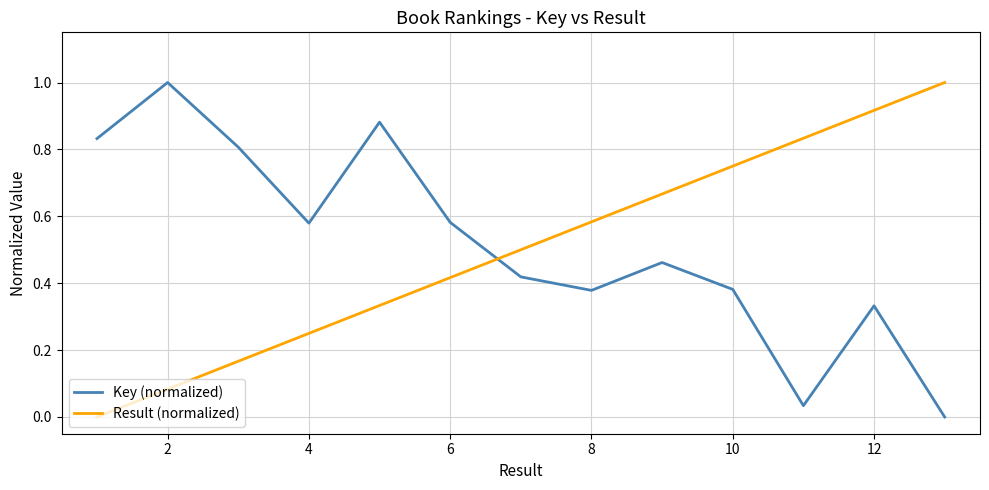

How many interior local peaks does the Key (normalized) series have?

4